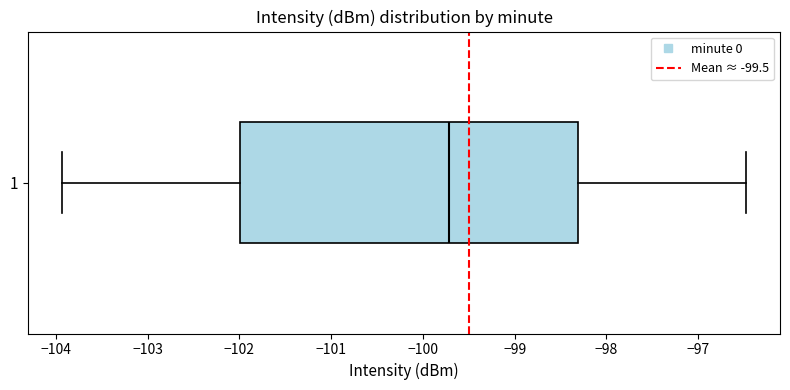

Read this box plot against the x-axis: the position of the median line, the range covered by the box, and the ends of both whiskers. The values are not printed on the chart, so give them approximately, as read against the axis.

median -99.7, box -102.0 to -98.3, whiskers -103.9 to -96.5